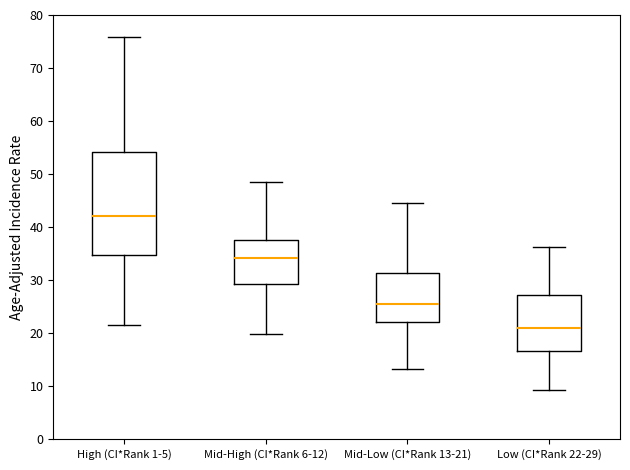

Which box's median line is the lowest?

Low (CI*Rank 22-29)